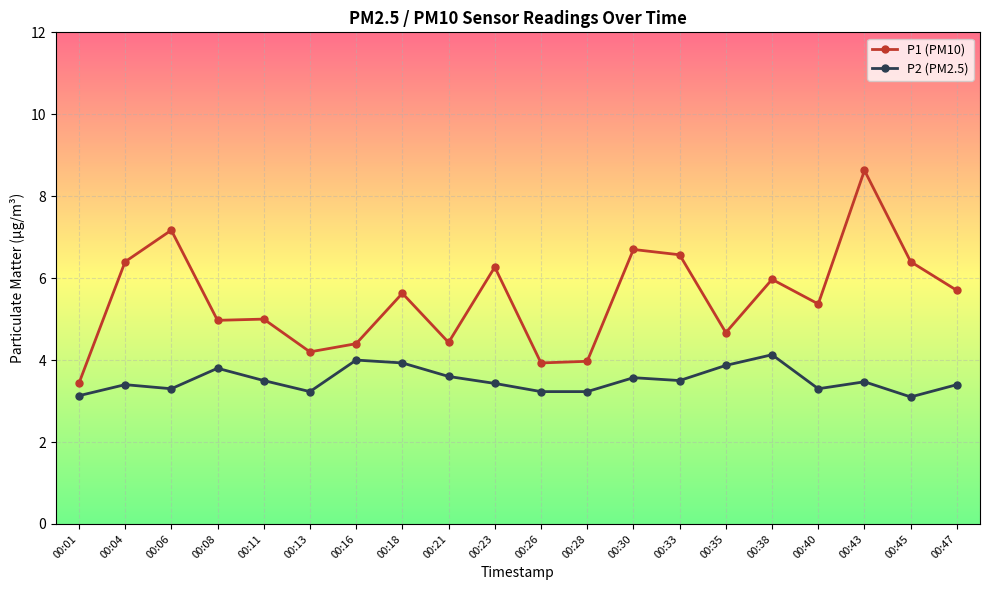

True or false: P2 (PM2.5) has more than 0 points higher than both neighbors.

True